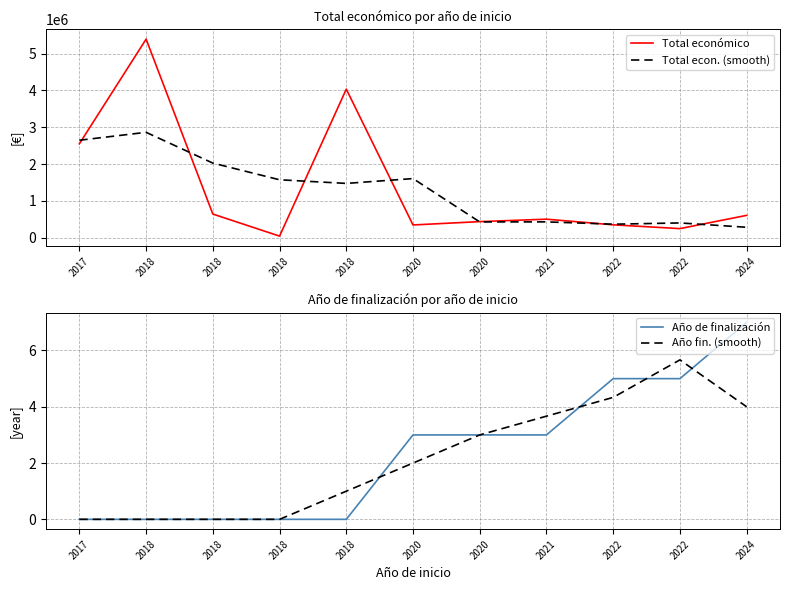

The Año de finalización series shows 0.8 at 2020. True or false?

False